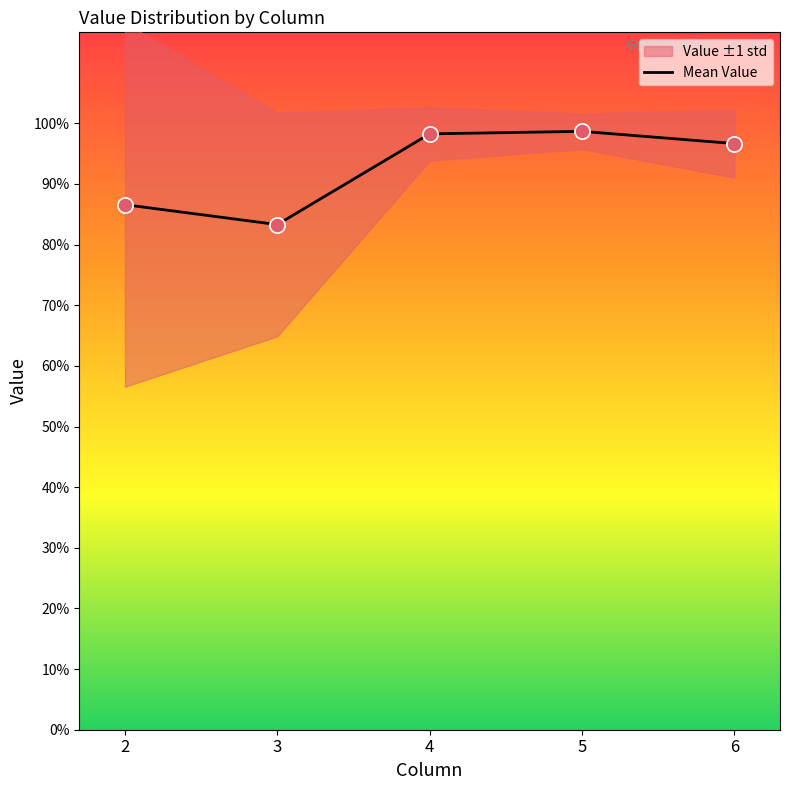

Which has a higher value, 2 or 3?

2